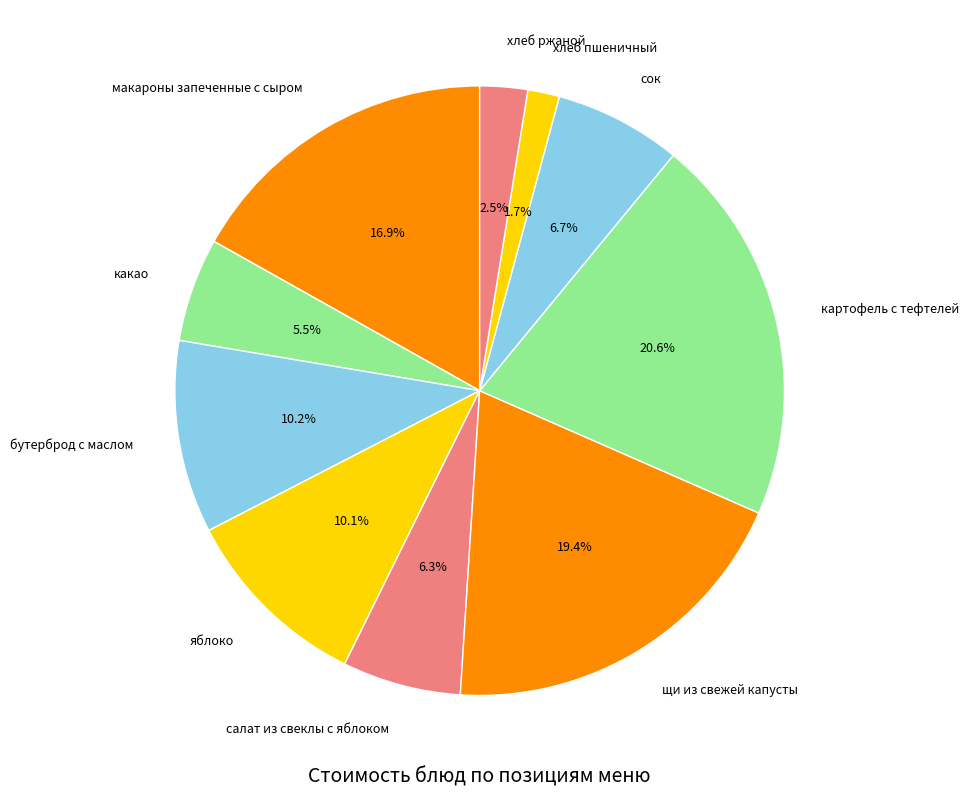

Which has a higher value, какао or яблоко?

яблоко